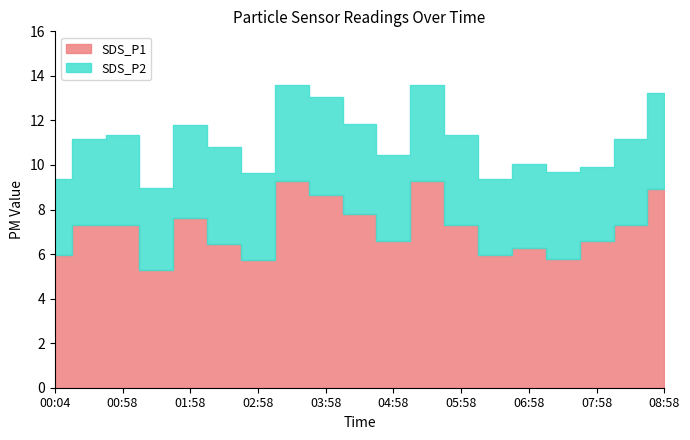

True or false: SDS_P2 and SDS_P1 cross at least once.

False